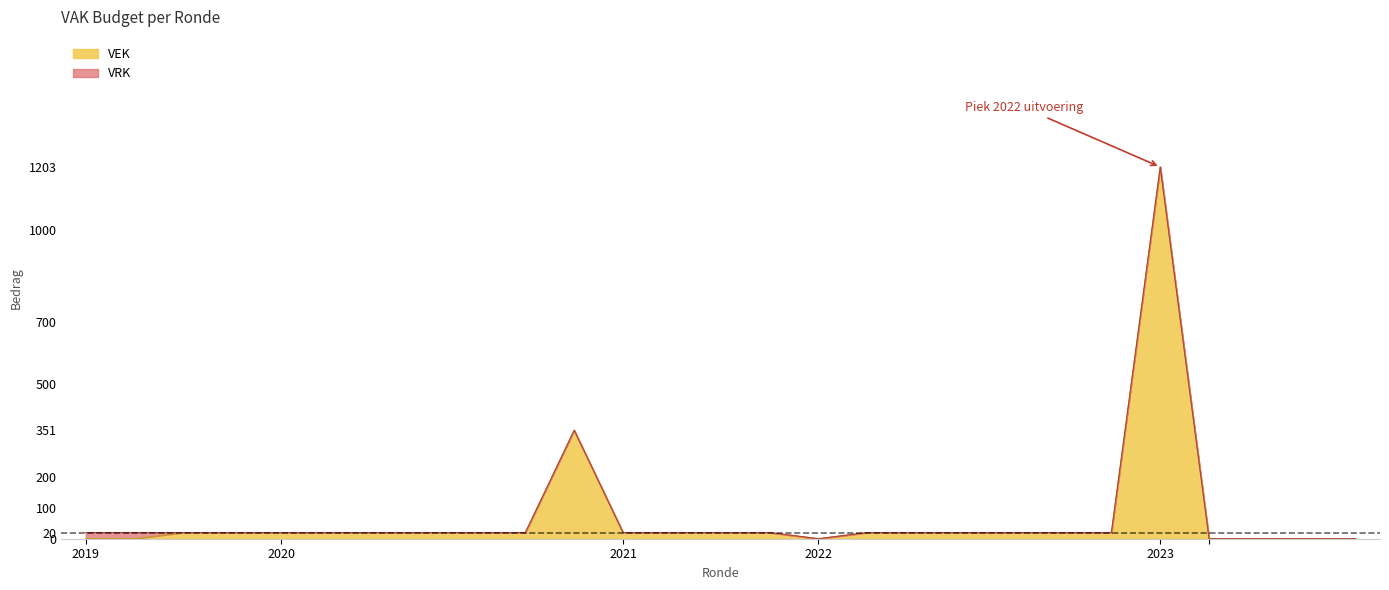

True or false: there are more than 2 points higher than both neighbors.

False